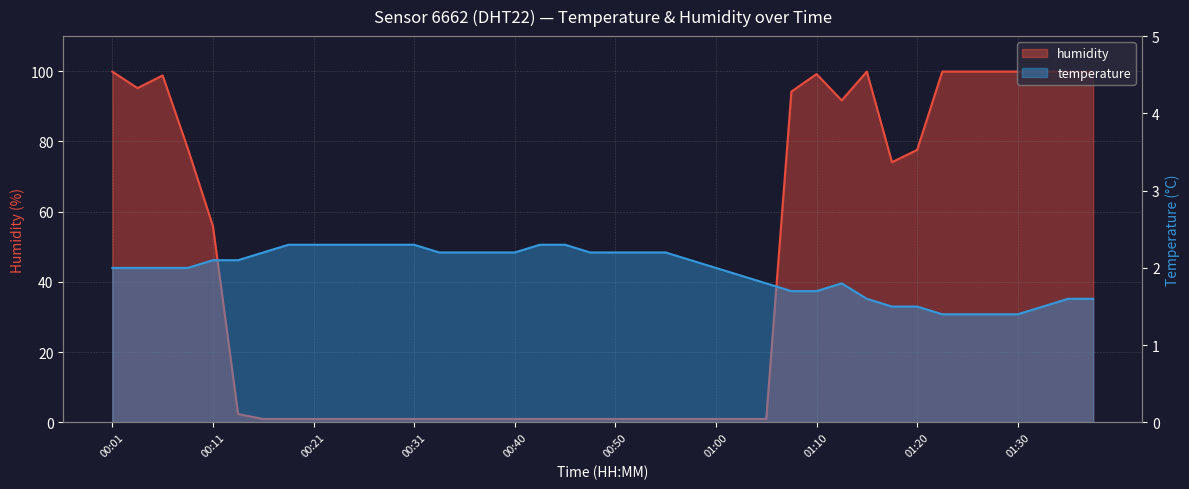

The temperature series shows 2.3 at 00:28. True or false?

True